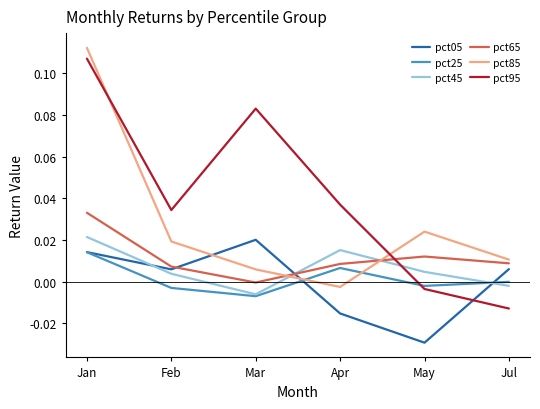

At which category is the sum across all series the highest?

Jan